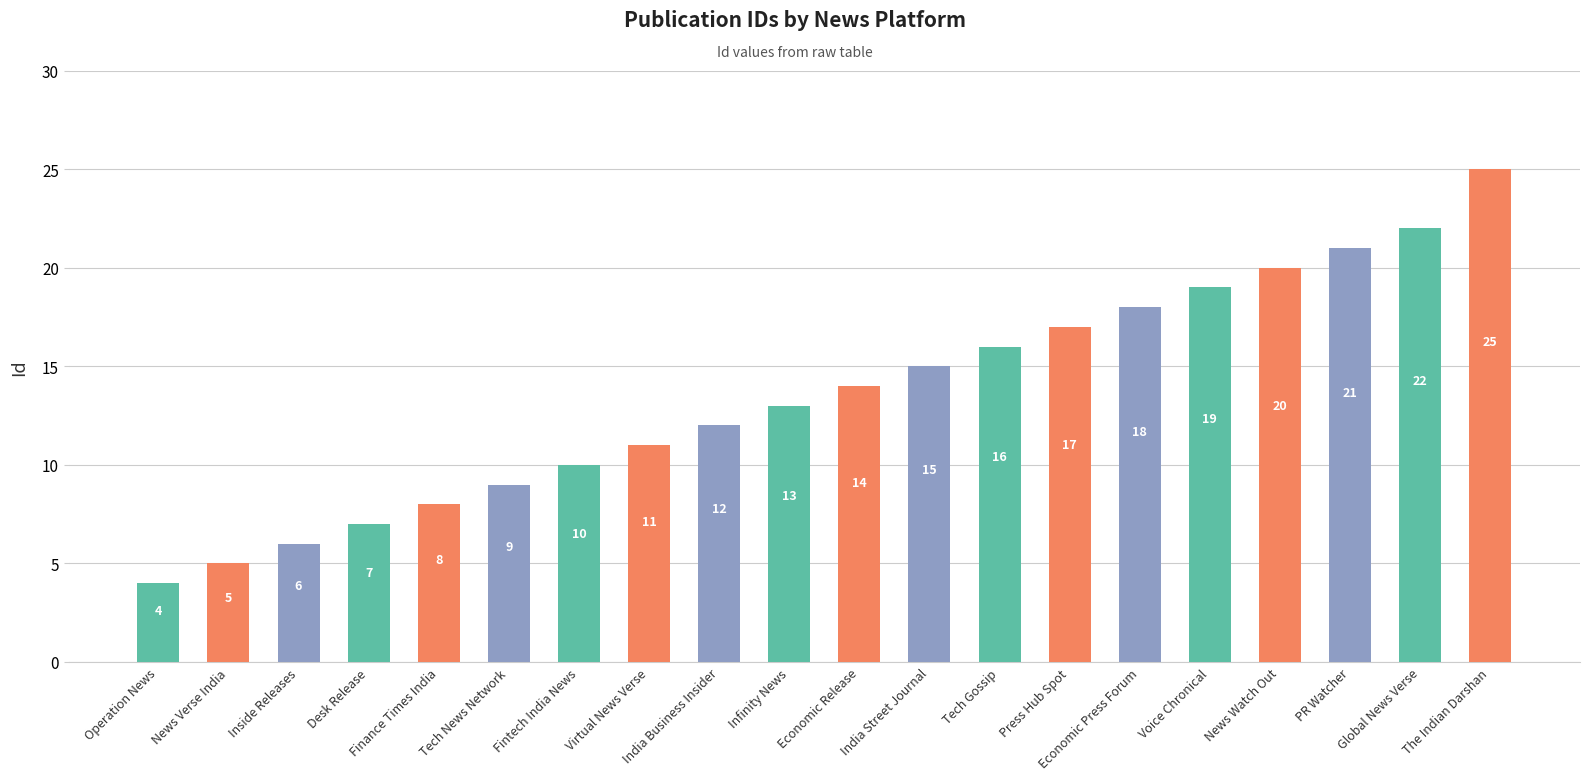

Between News Verse India and India Street Journal, which is larger?

India Street Journal